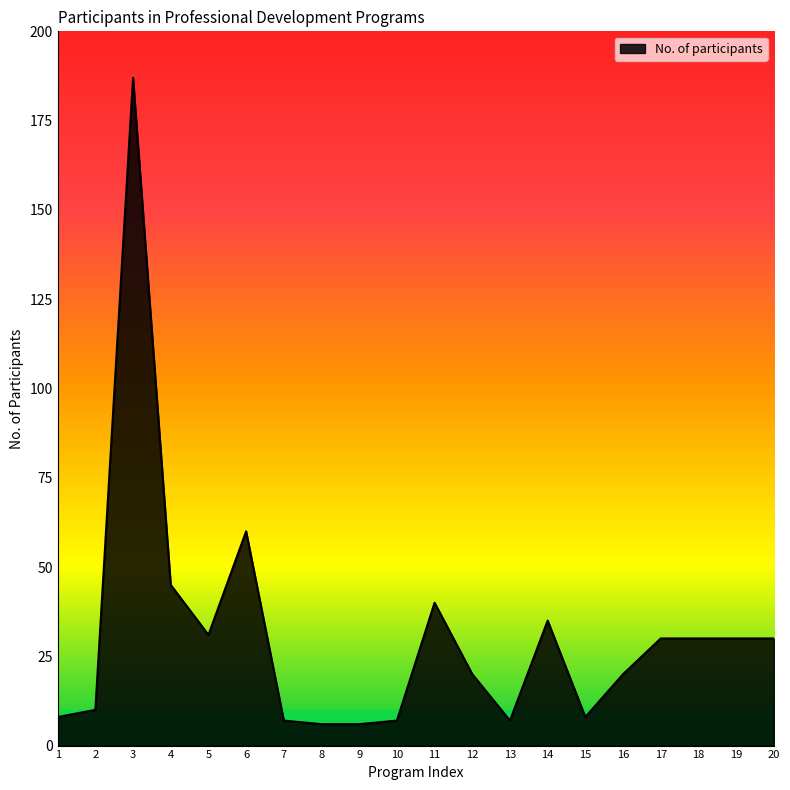

Which has a higher value, 17 or 4?

4